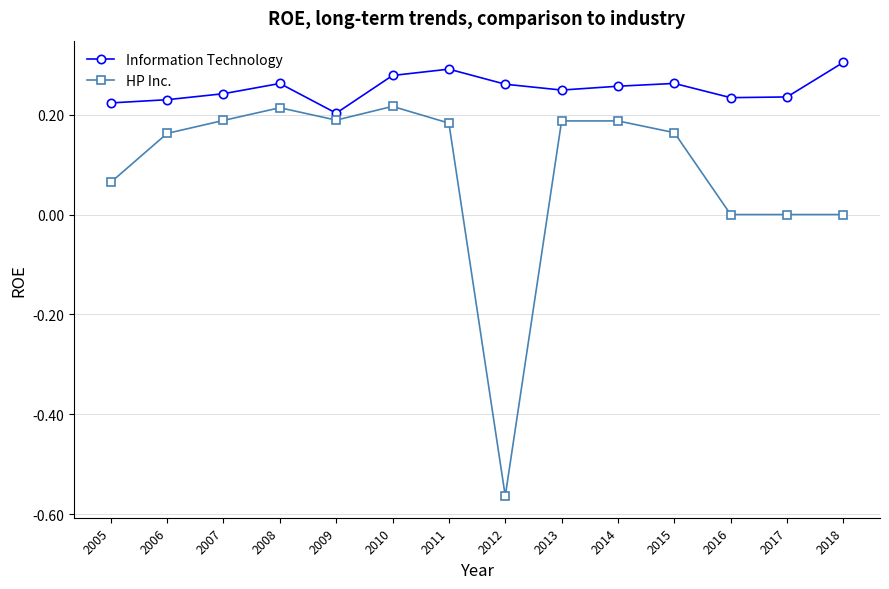

True or false: HP Inc. and Information Technology cross at least once.

False